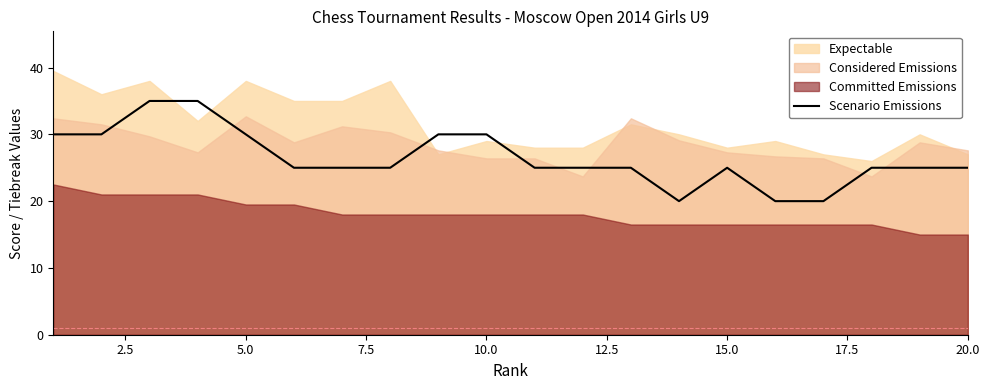

How many data points does each series have?

20